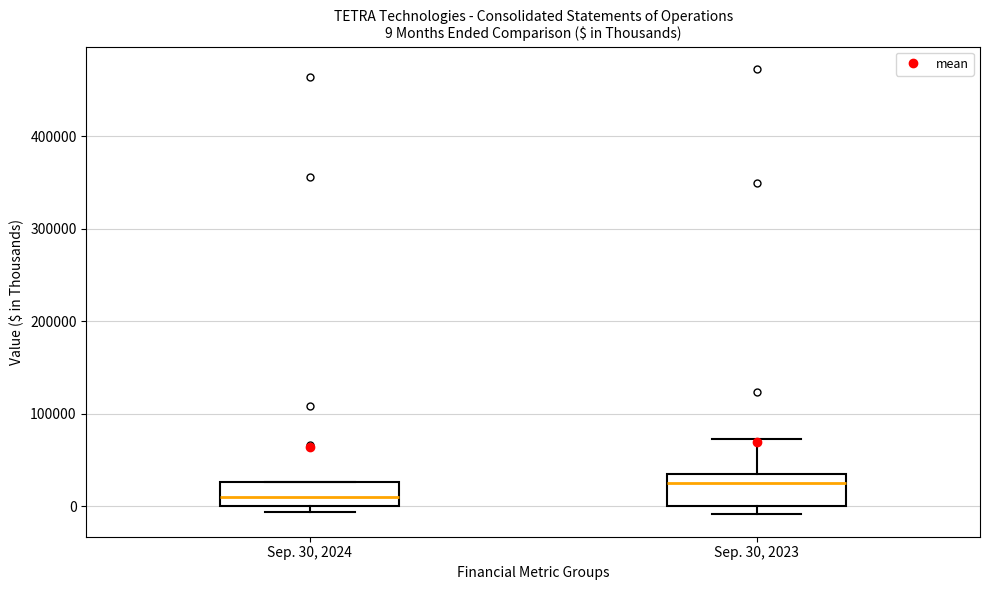

Which box's median line is the lowest?

Sep. 30, 2024